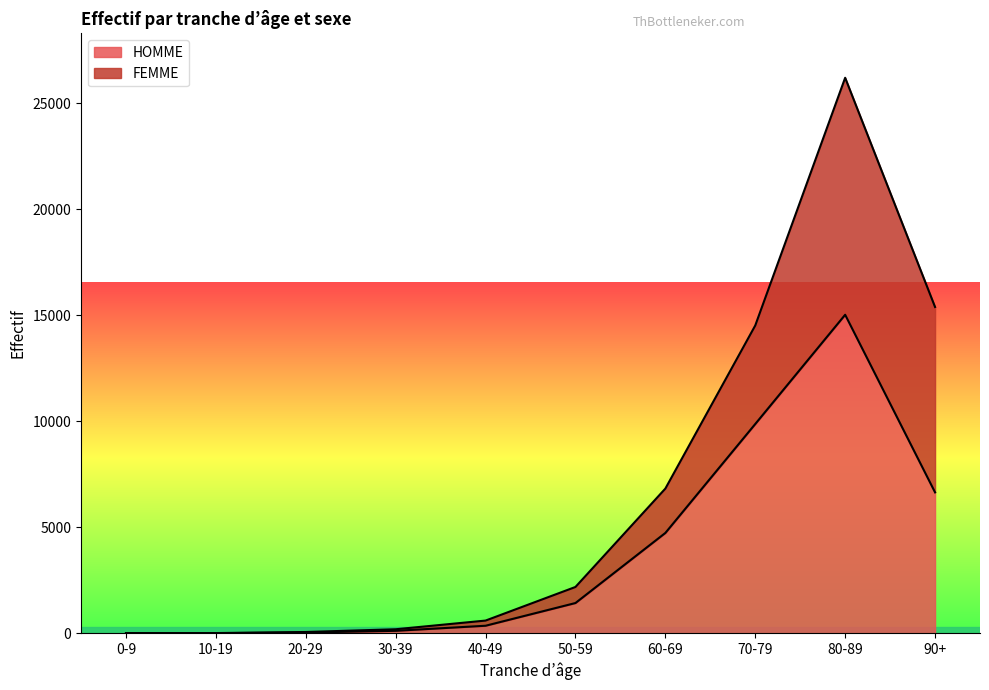

Count the number of values greater than 1425.

4